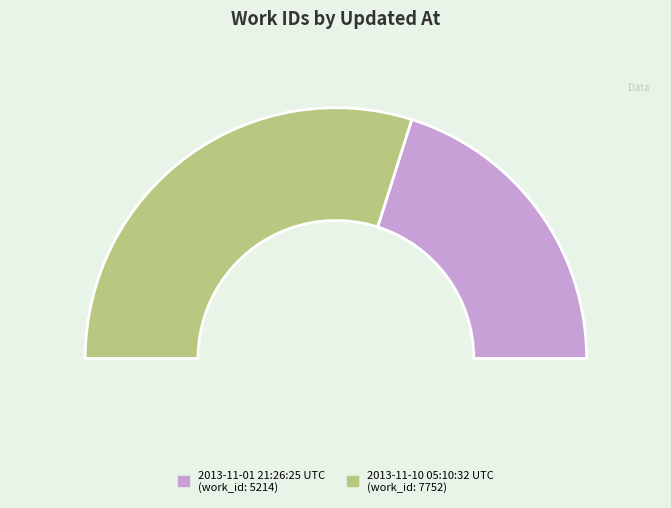

How many segments does this pie chart have?

2